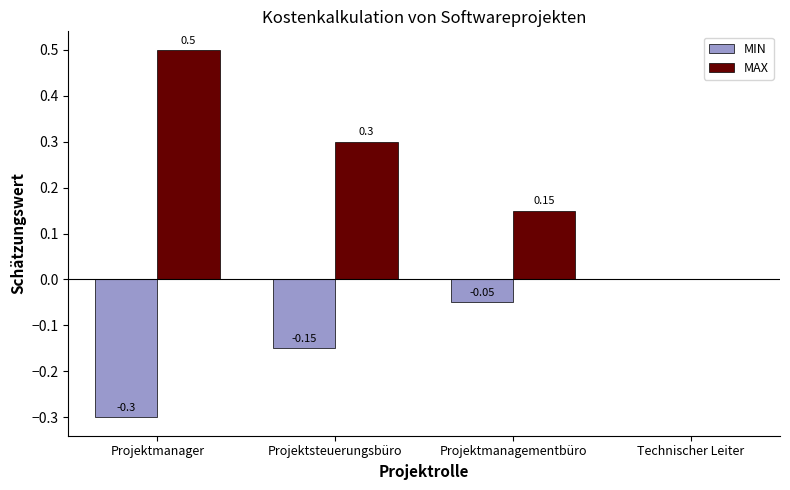

Where is MAX nearest to the value 0?

Technischer Leiter